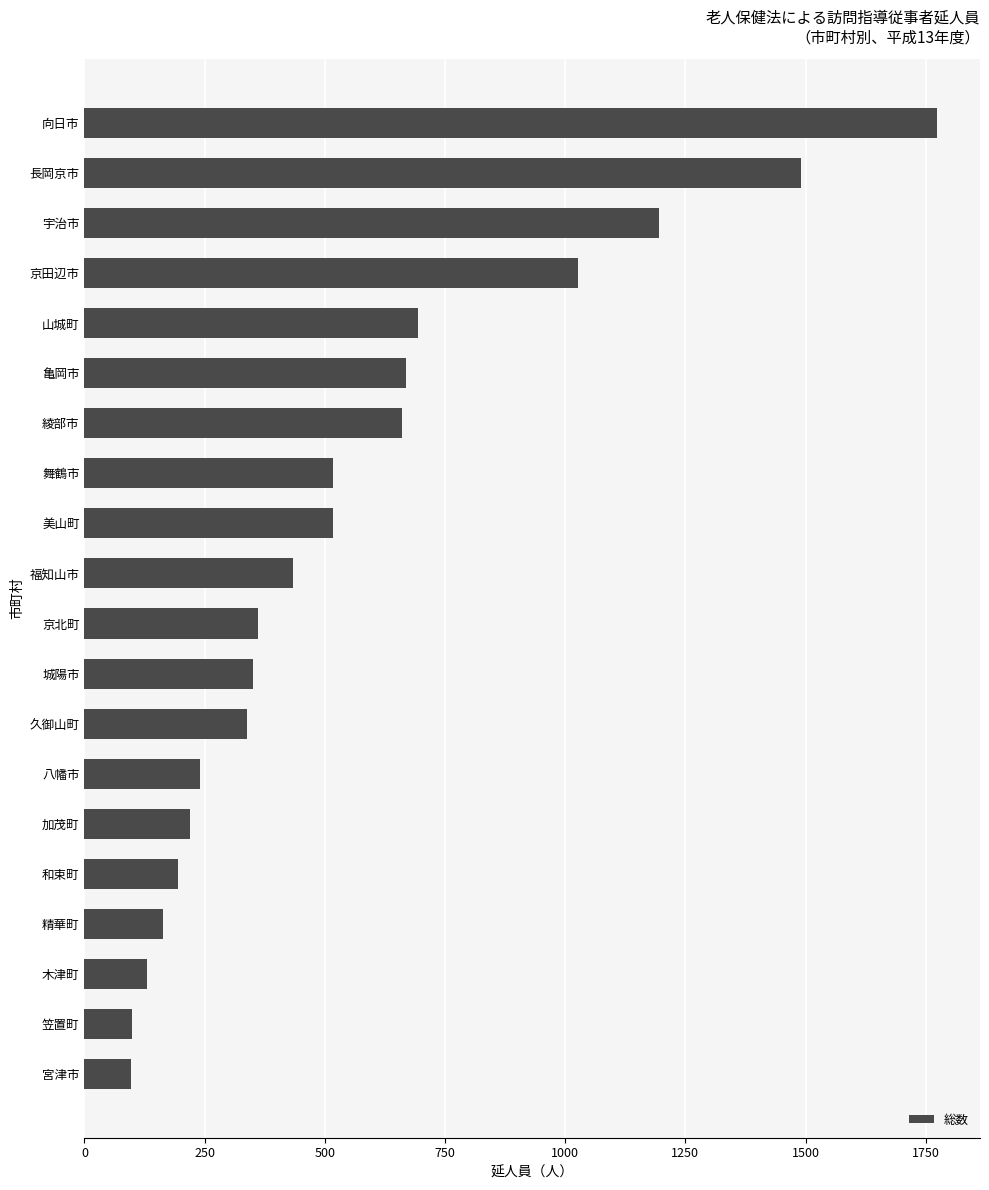

How many values are below 433?

10